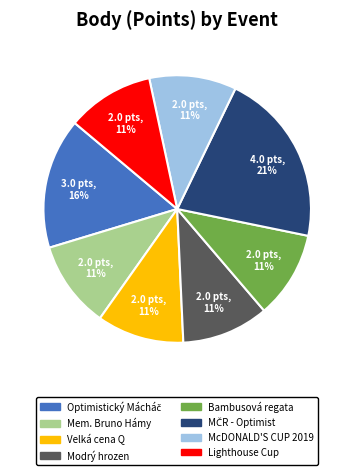

The McDONALD'S CUP 2019 slice represents 11% of the pie. True or false?

True